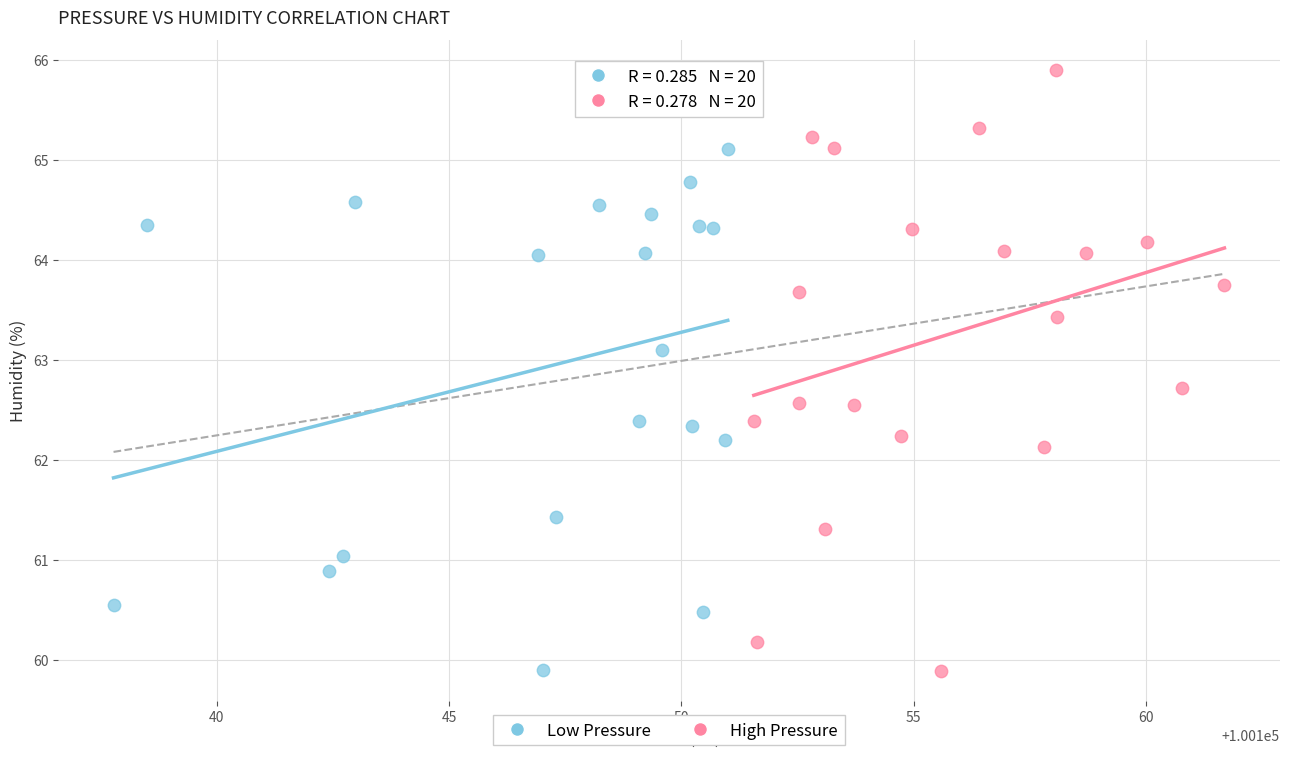

What are all the series names shown in the legend?

Low Pressure, High Pressure